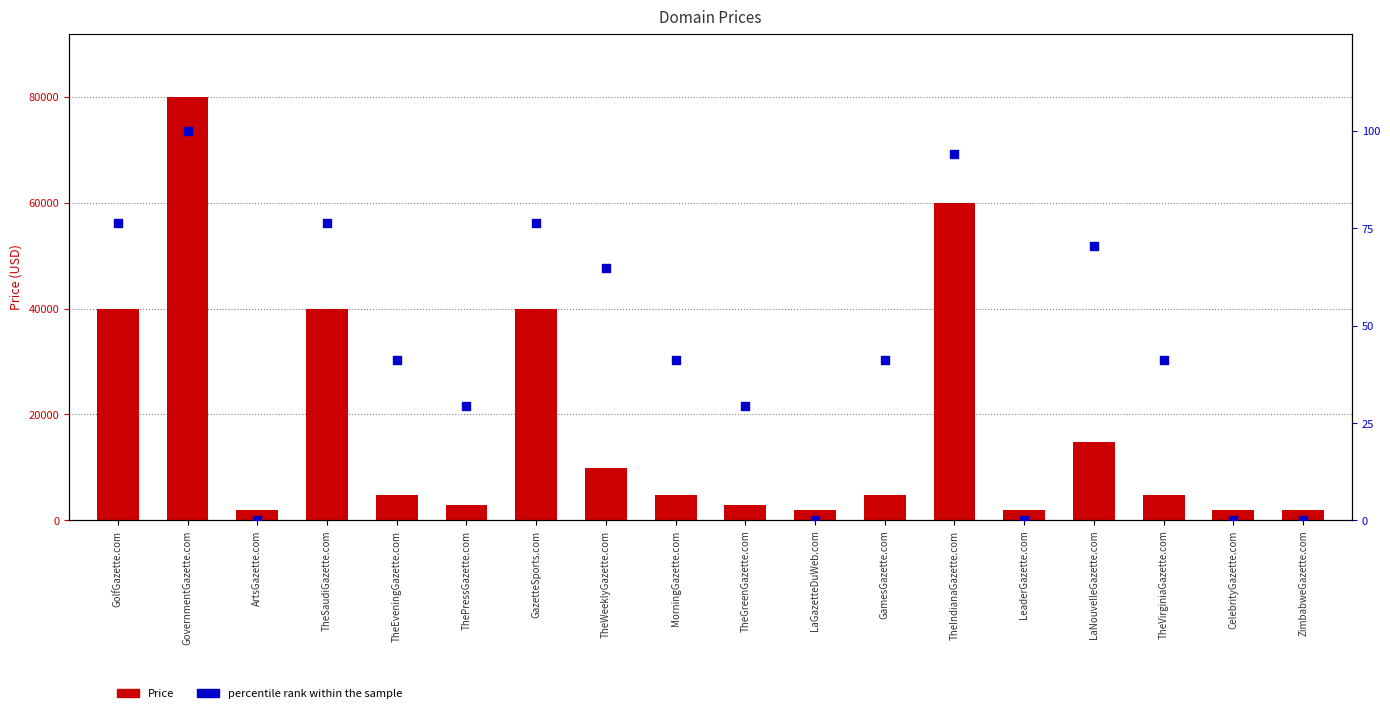

At how many categories does at least one series exceed 41657?

2